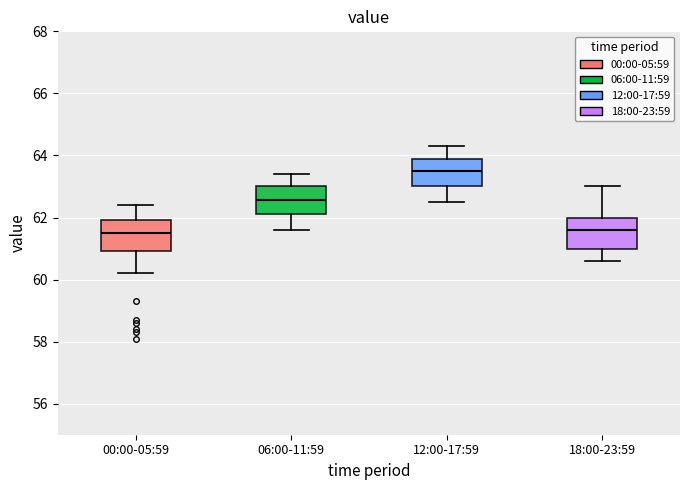

Where does the upper whisker of the box for 06:00-11:59 end on the y-axis? The values are not printed on the chart, so give them approximately, as read against the axis.

63.4